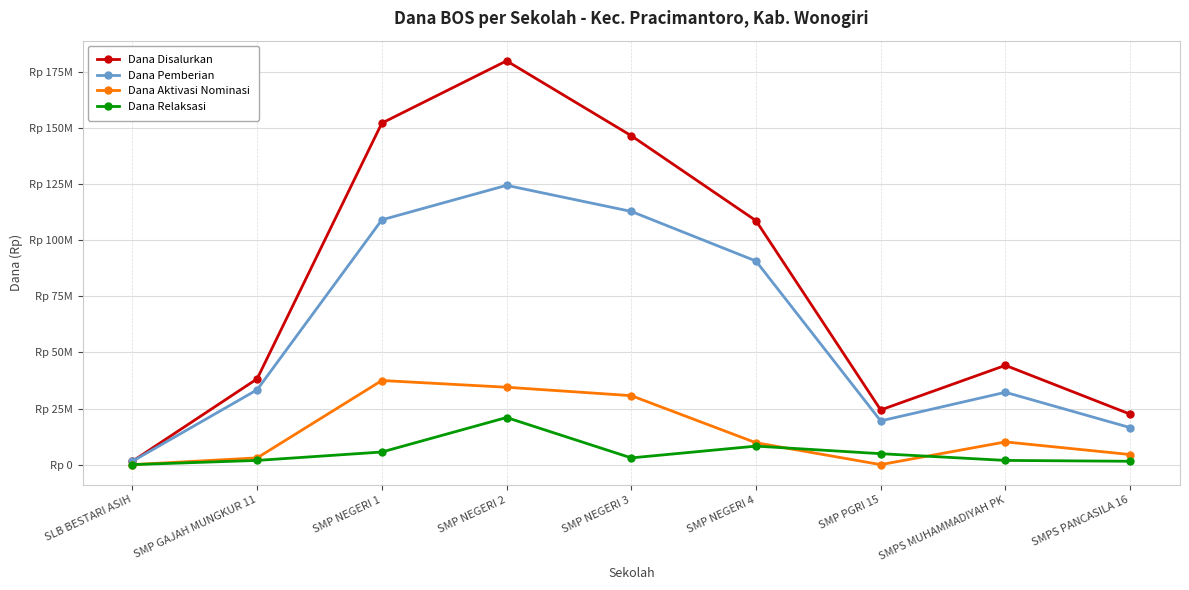

What is the label of the 7th point from the left?

SMP PGRI 15